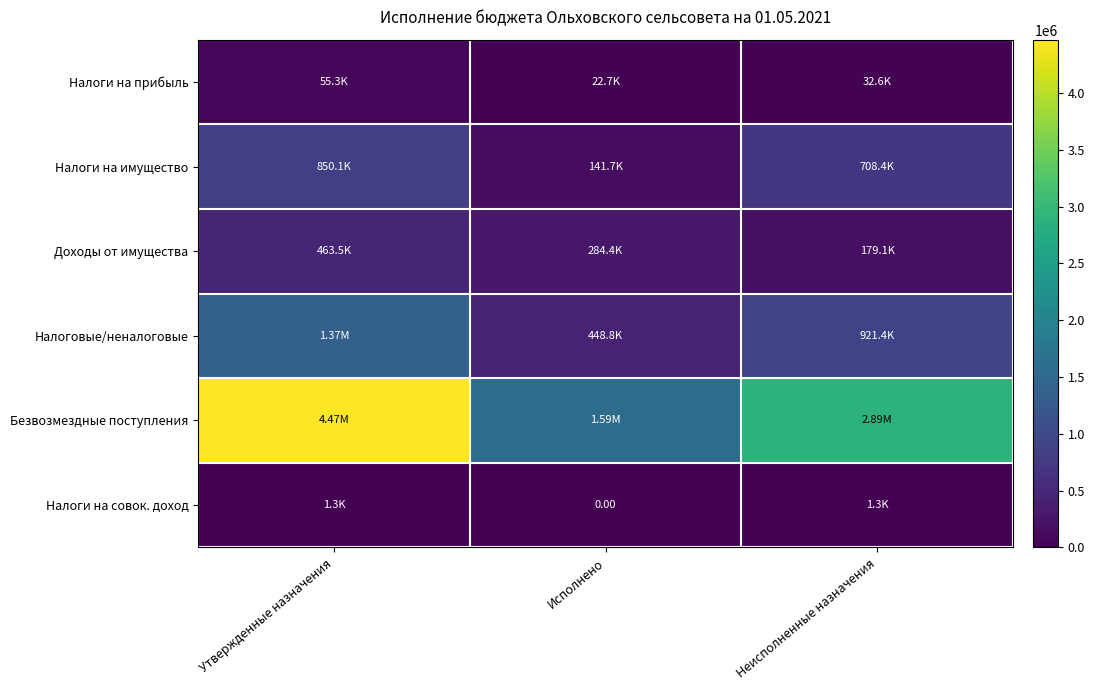

At which category is the sum across all series the highest?

Утвержденные назначения